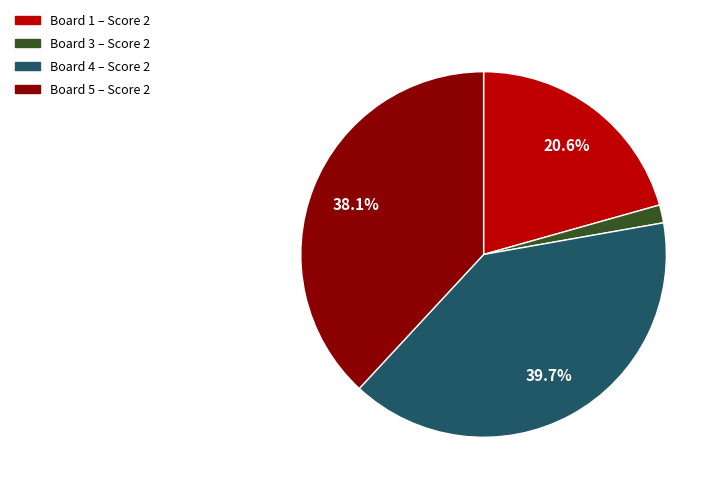

Rank the categories by value from highest to lowest.

Board 4 – Score 2, Board 5 – Score 2, Board 1 – Score 2, Board 3 – Score 2